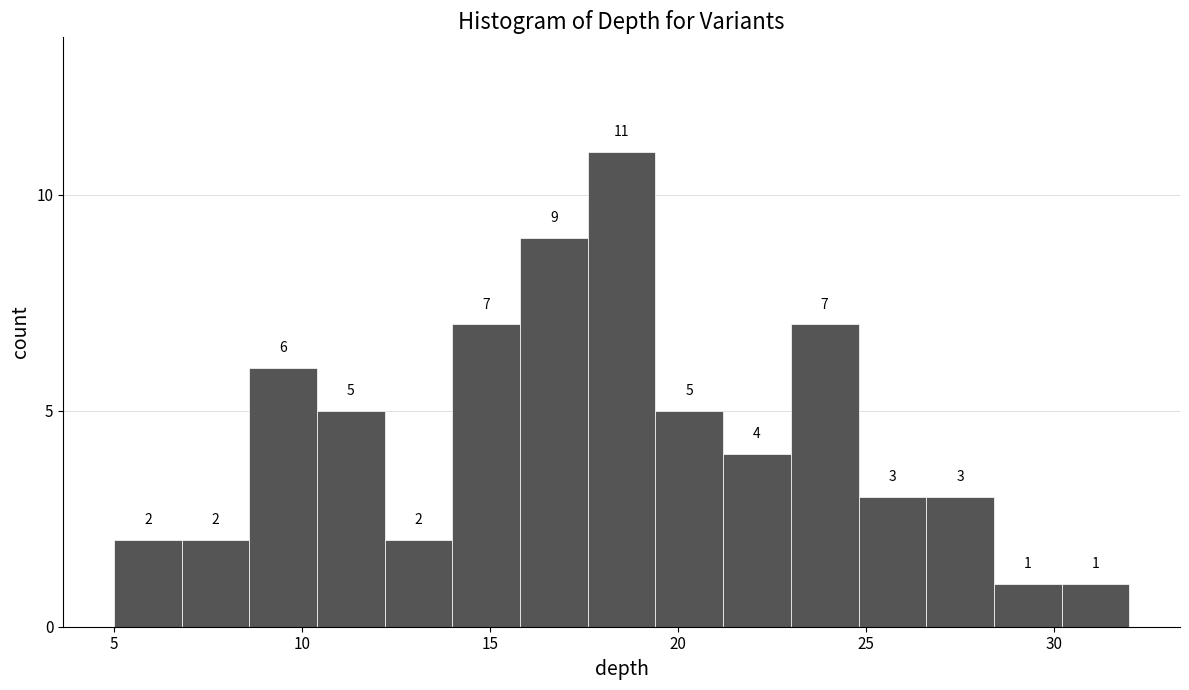

Read against the x-axis, roughly where is the centre of the tallest bar?

18.5